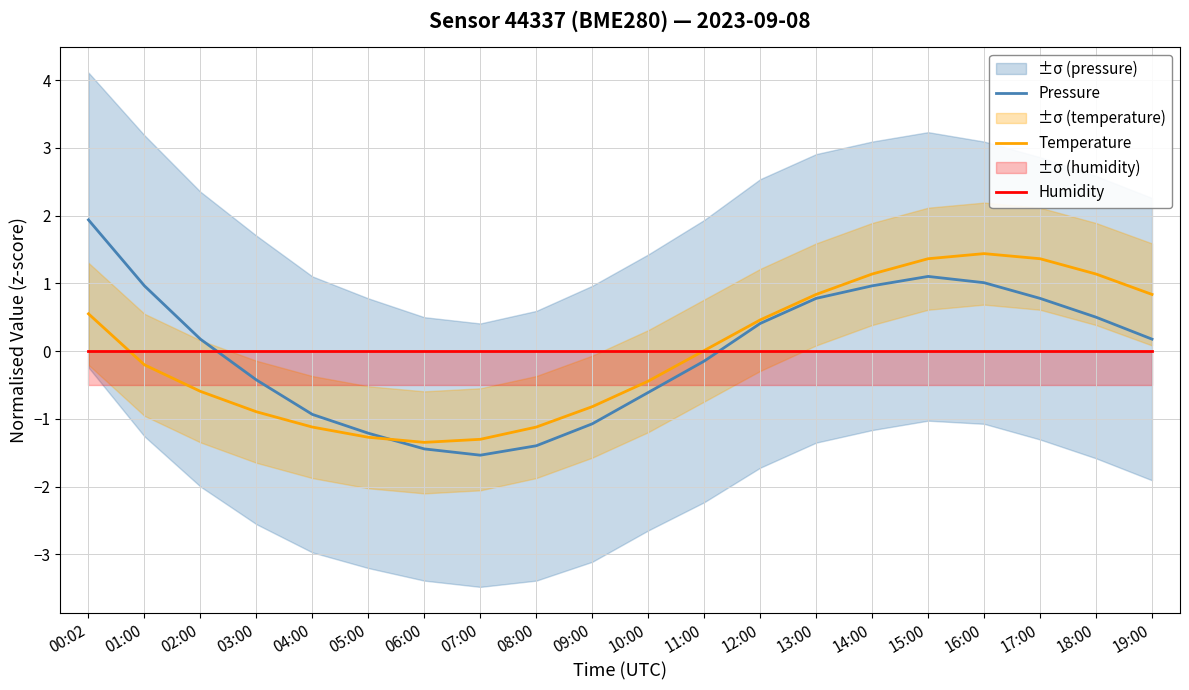

How many interior local valleys does the Pressure series have?

1